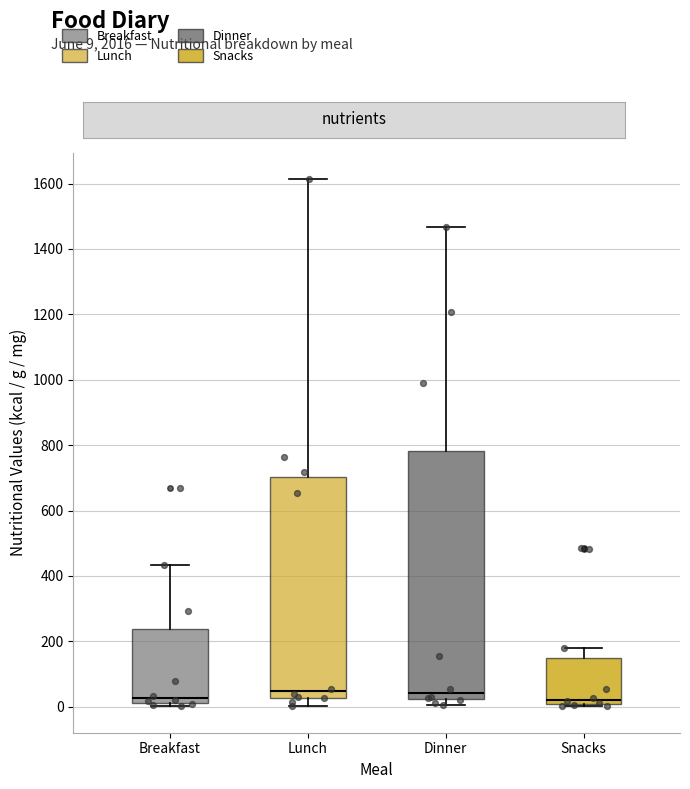

Reading left to right, transcribe this box plot: for each box, give where its median line is, the range the box spans, and where its two whiskers end, as read against the y-axis. The values are not printed on the chart, so give them approximately, as read against the axis.

Breakfast: median 20 (just above the box's lower edge), box 20 to 240, whiskers 0 to 440
Lunch: median 40, box 20 to 700, whiskers 0 to 1620
Dinner: median 40, box 20 to 780, whiskers 0 to 1460
Snacks: median 20, box 0 to 140, whiskers 0 to 180